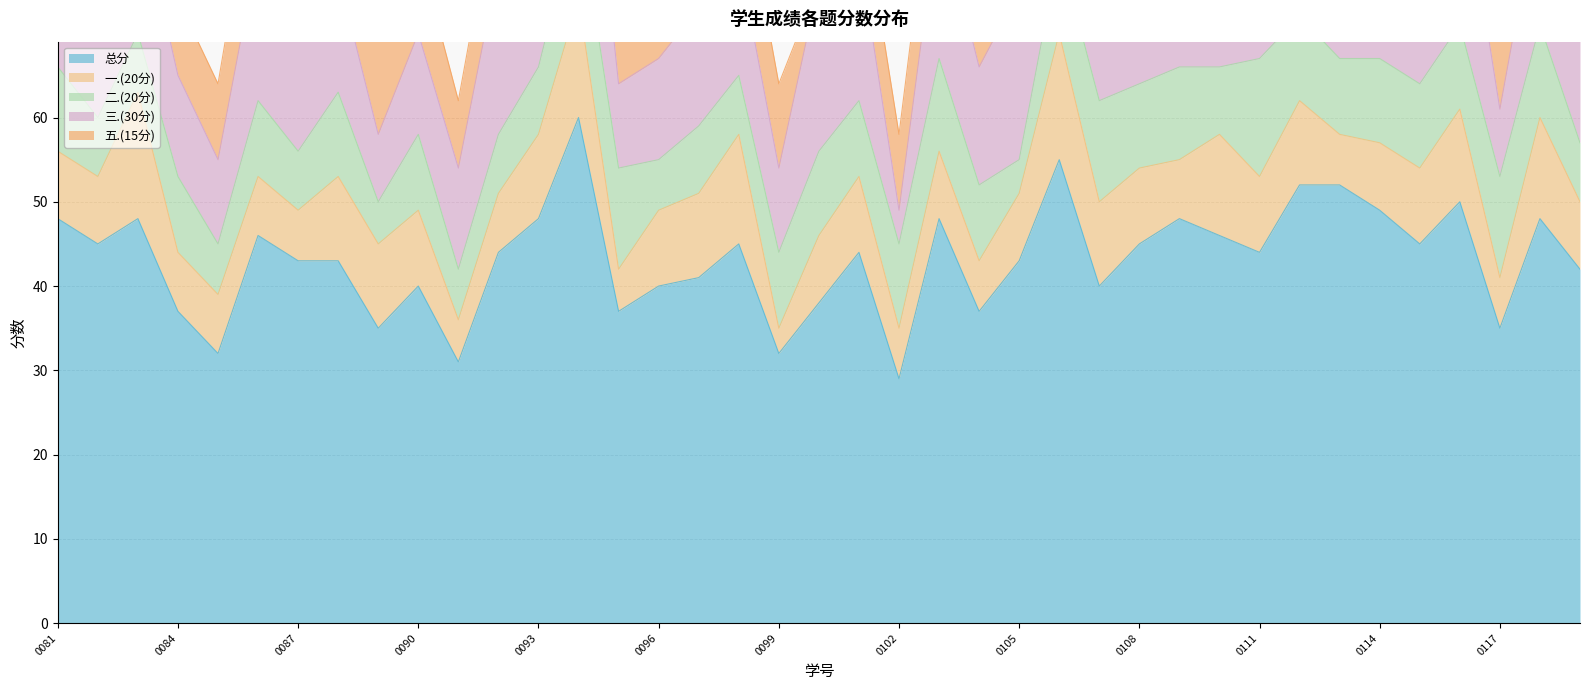

How many data points does each series have?

39